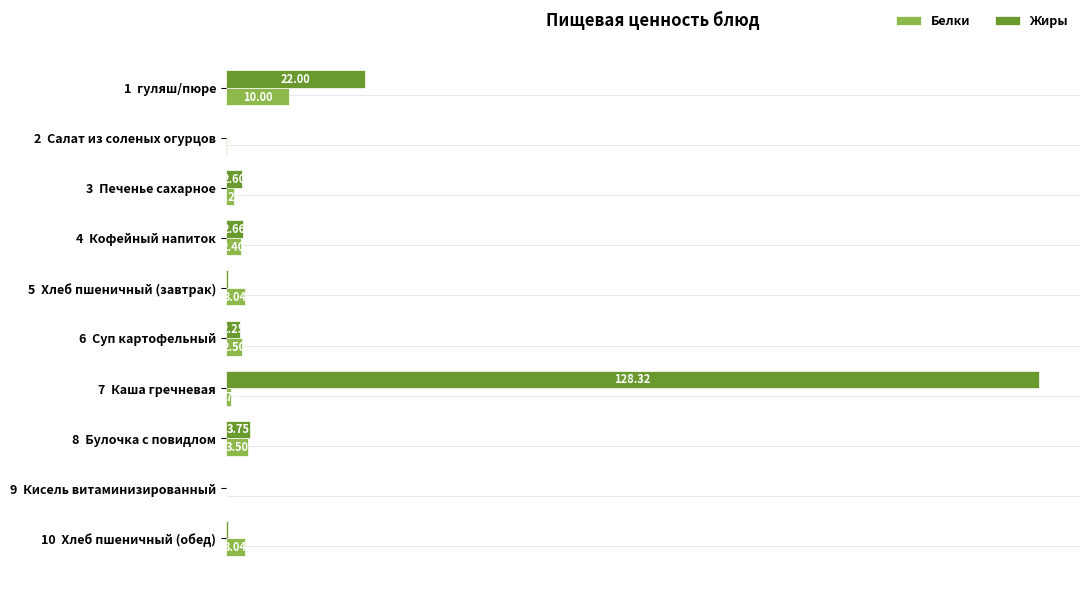

Between 2  Салат из соленых огурцов and 6  Суп картофельный, which series saw the biggest shift?

Белки